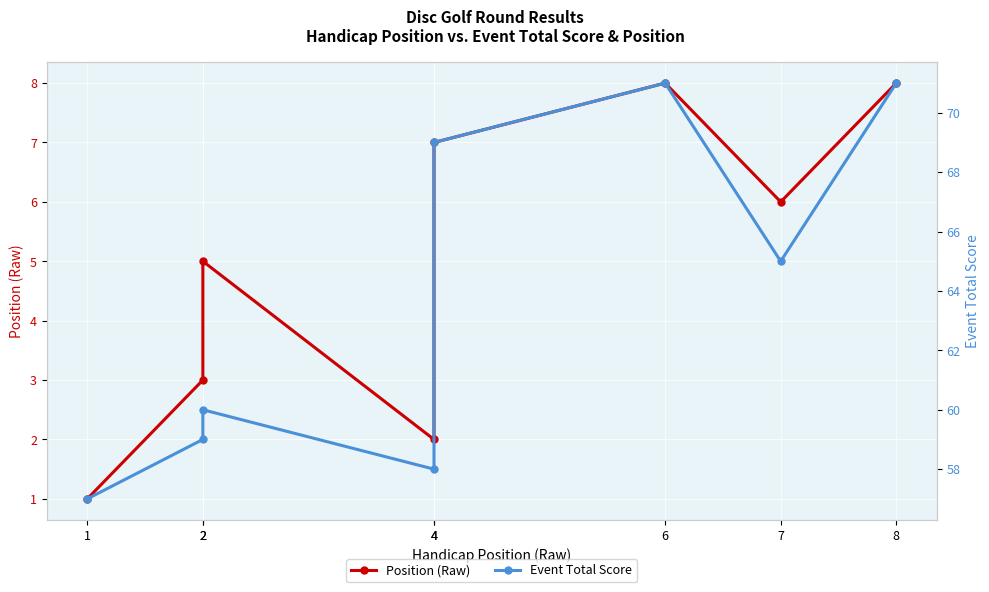

How many data points in Position (Raw) are less than 6?

4